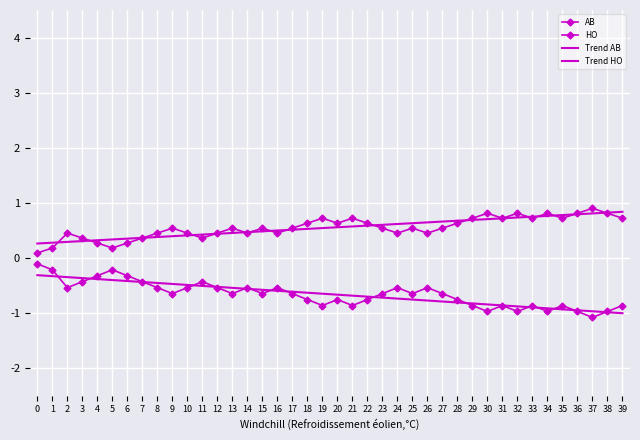

Is the value of AB at 11 greater than the value of Trend HO at 18?

Yes